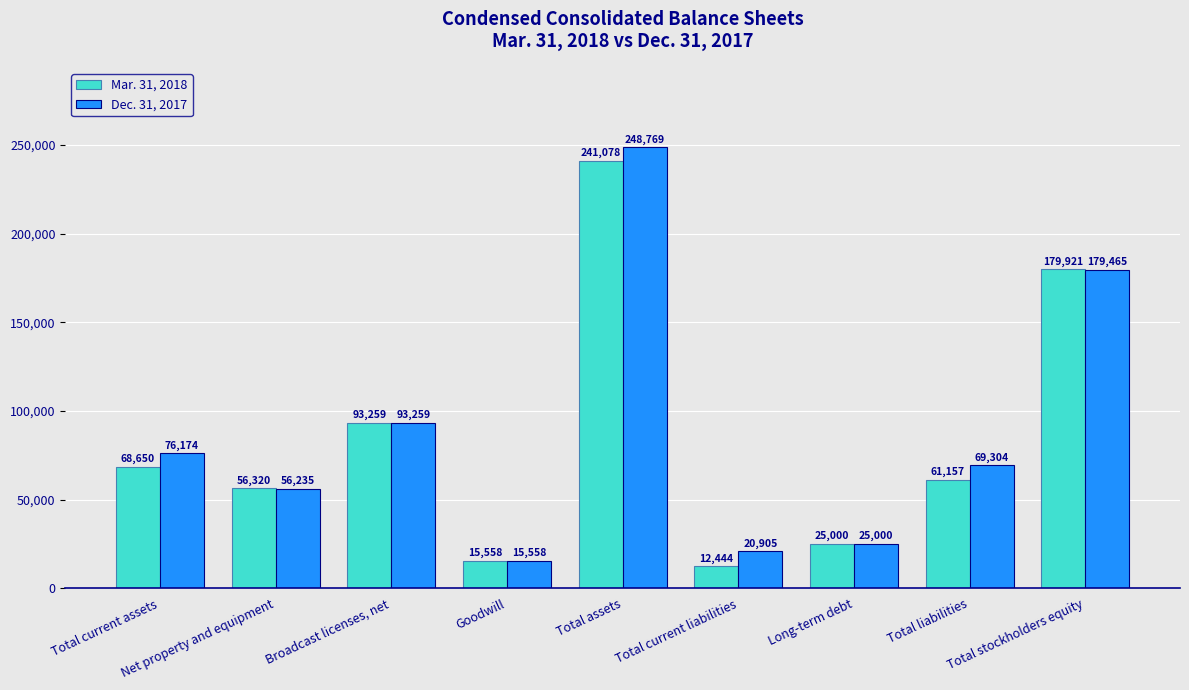

What is the value of the Dec. 31, 2017 bar at the 2nd from the left?

56235